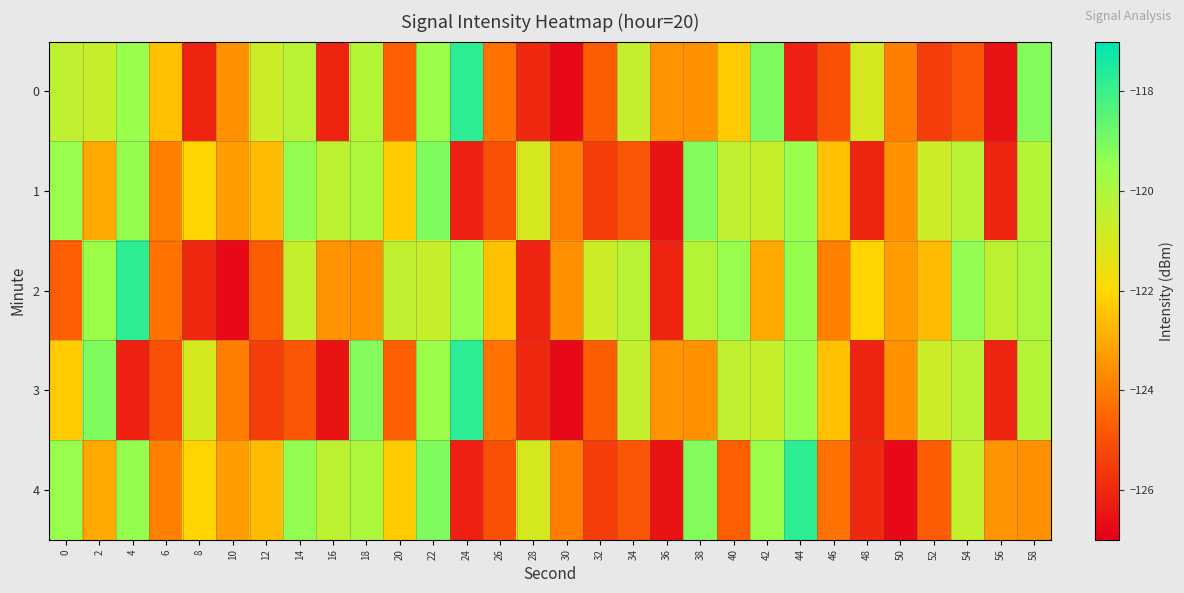

What is the spread (max minus min) of values at 20?

4.2